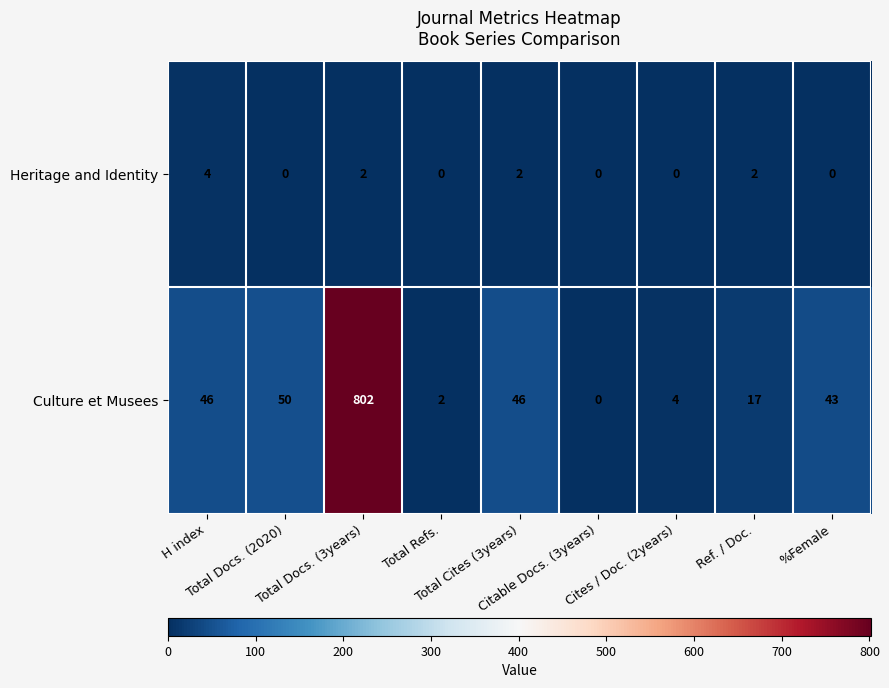

List the series in order of their overall mean, highest first.

Culture et Musees, Heritage and Identity